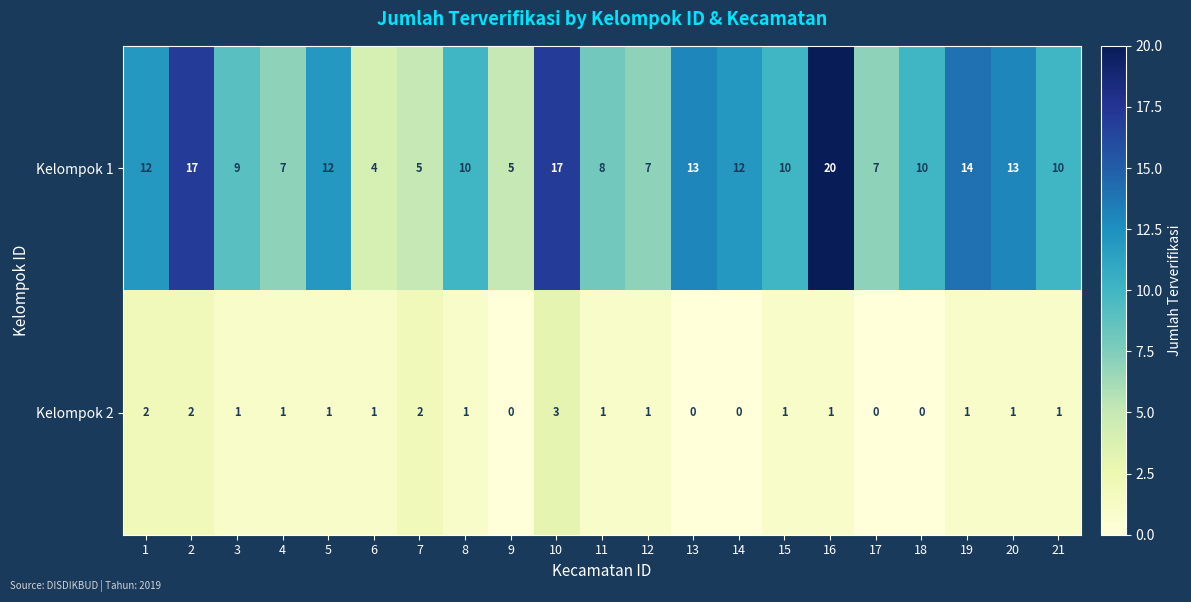

What is the sum of all Kelompok 1 values?

222